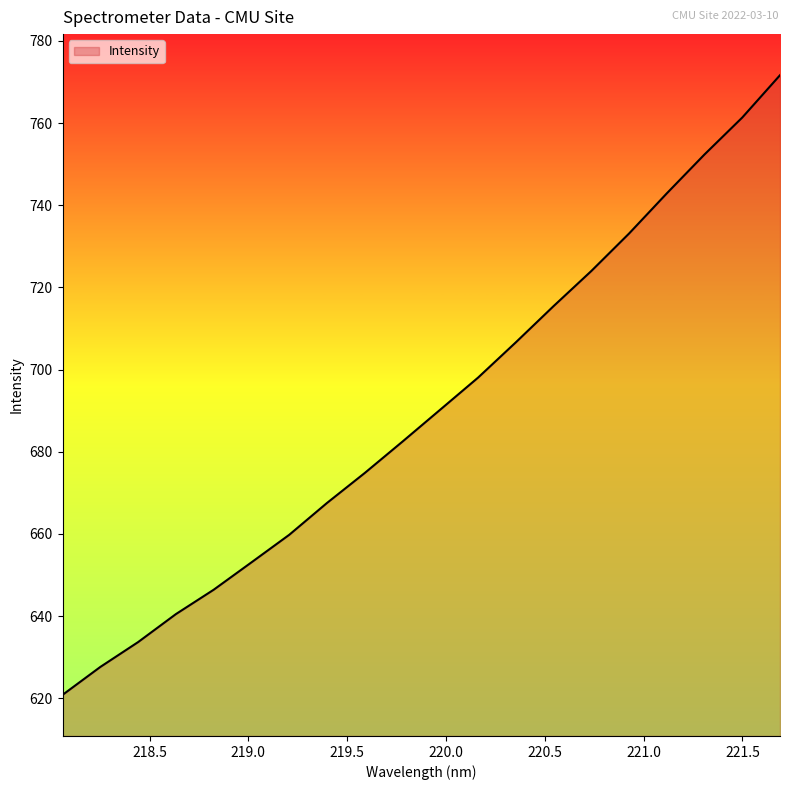

Reading left to right, what are all the values shown in this chart?

620.8	627.6	633.7	640.5	646.4	653.1	659.8	667.5	674.8	682.5	690.3	698.0	706.6	715.4	724.0	733.1	742.9	752.4	761.3	771.6